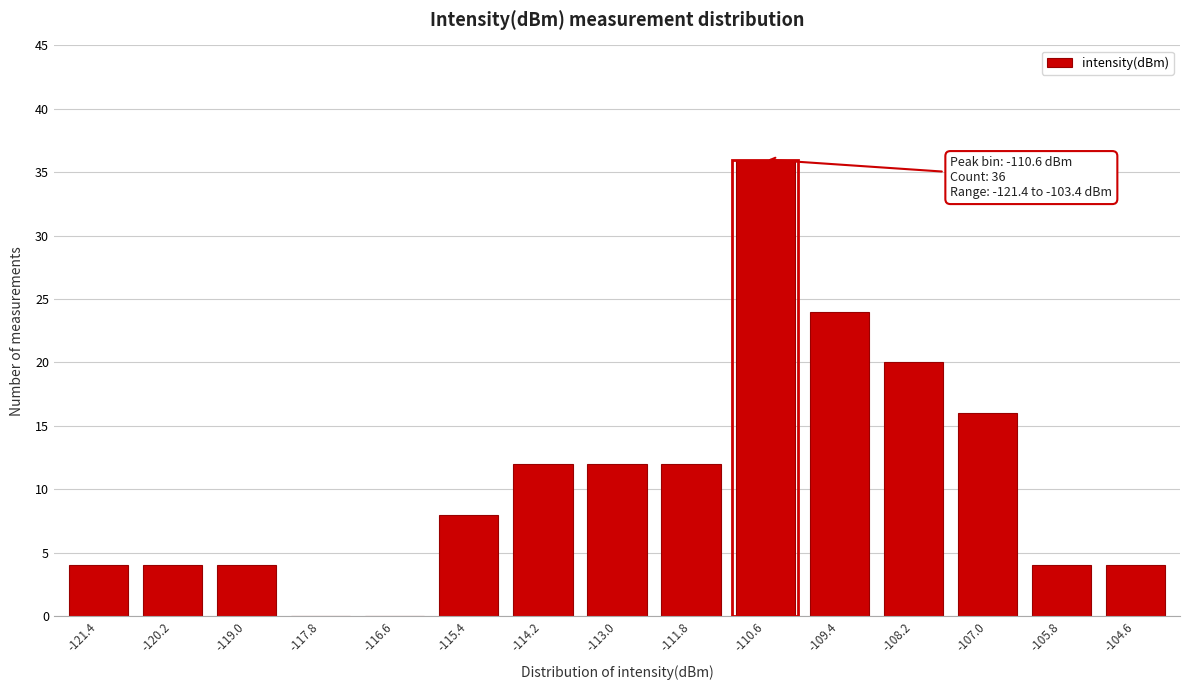

Reading left to right, what are all the values shown in this chart?

-121.4=4	-120.2=4	-119.0=4	-117.8=0	-116.6=0	-115.4=8	-114.2=12	-113.0=12	-111.8=12	-110.6=36	-109.4=24	-108.2=20	-107.0=16	-105.8=4	-104.6=4